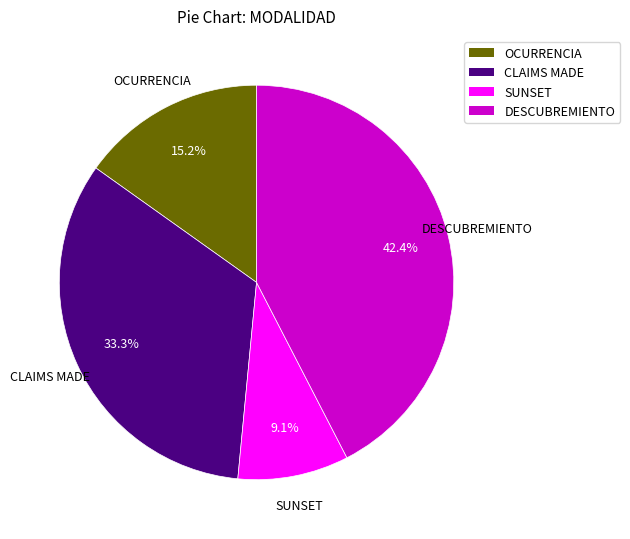

Does any single category account for the majority?

No